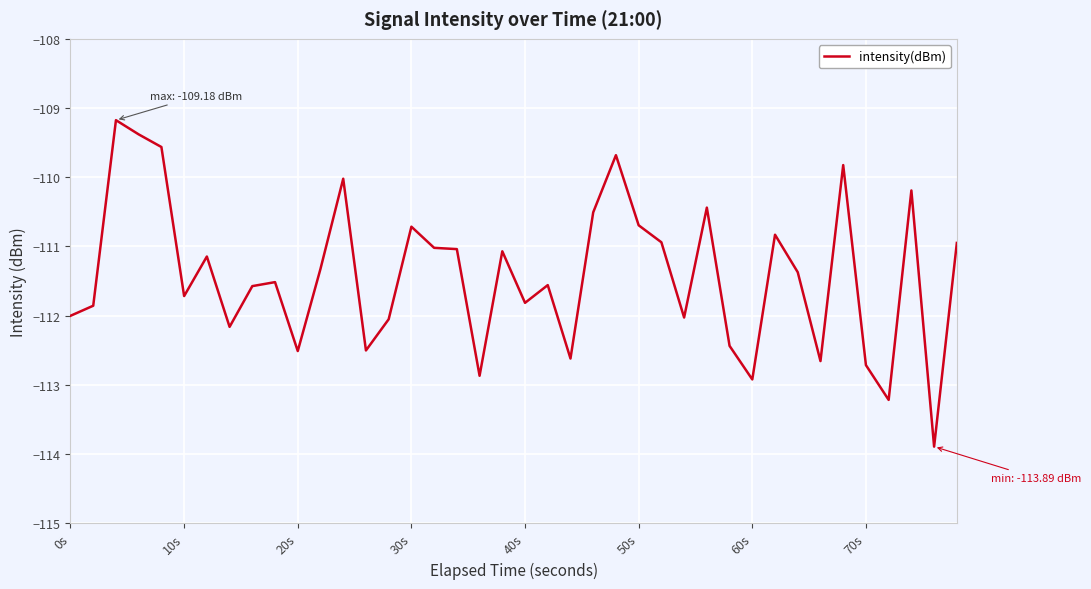

What is the minimum value shown in the chart?

-113.9